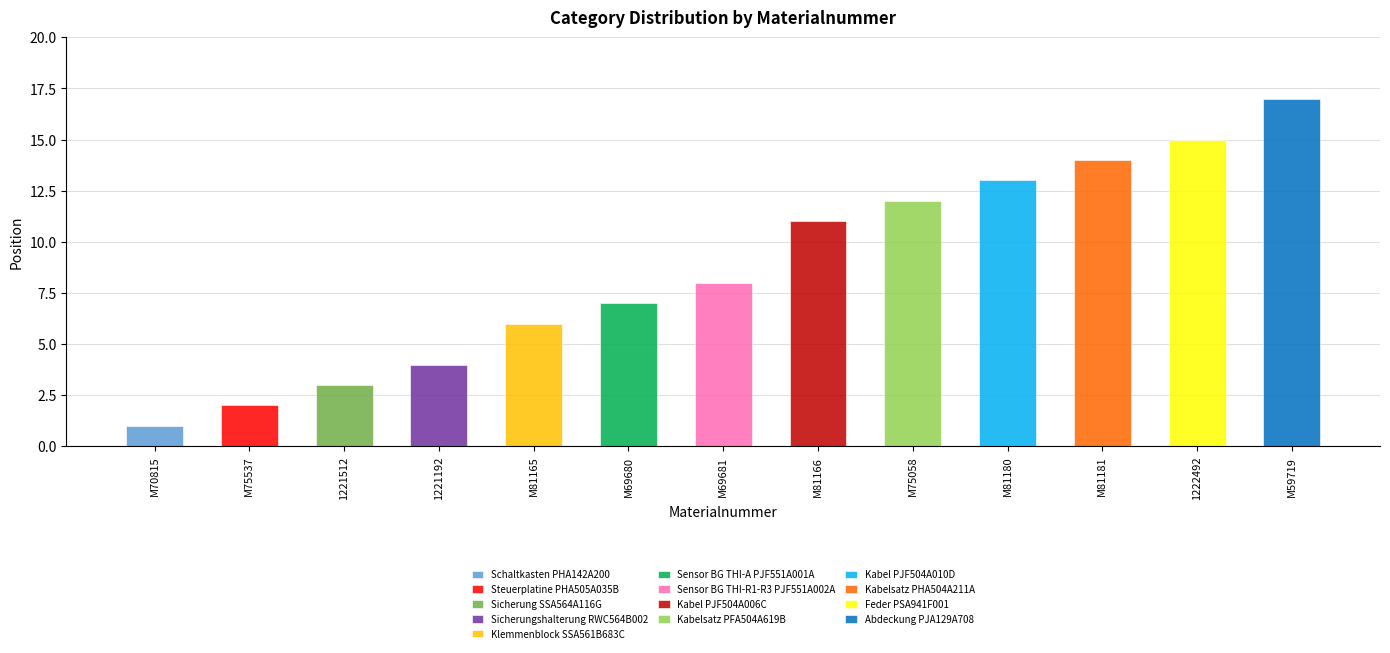

Reading left to right, transcribe all the data shown in this chart.

M70815=1	M75537=2	1221512=3	1221192=4	M81165=6	M69680=7	M69681=8	M81166=11	M75058=12	M81180=13	M81181=14	1222492=15	M59719=17